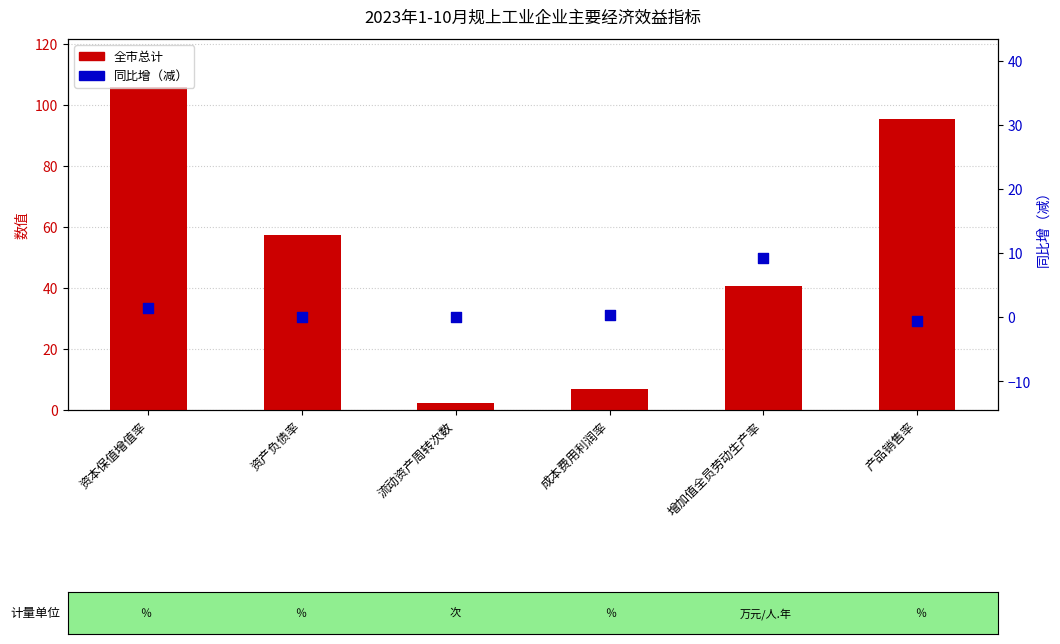

Which series has the largest total across all categories?

全市总计